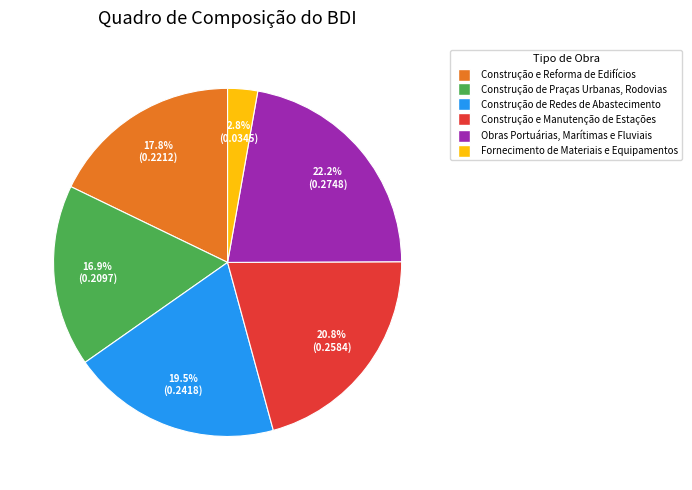

To the nearest percent, what is the average slice percentage?

17%